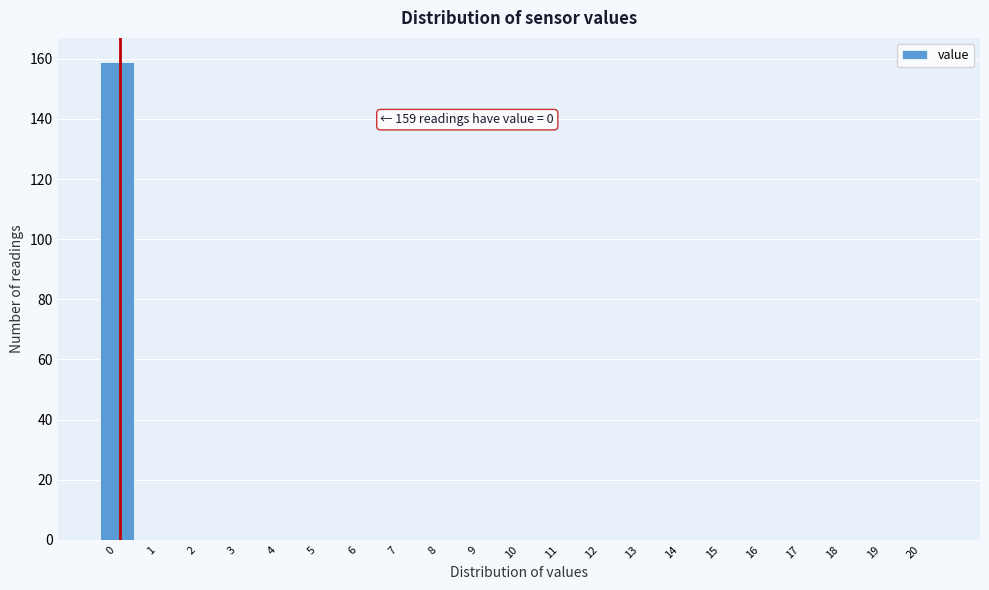

Reading left to right, extract all data points from this chart.

0=159	1=0	2=0	3=0	4=0	5=0	6=0	7=0	8=0	9=0	10=0	11=0	12=0	13=0	14=0	15=0	16=0	17=0	18=0	19=0	20=0